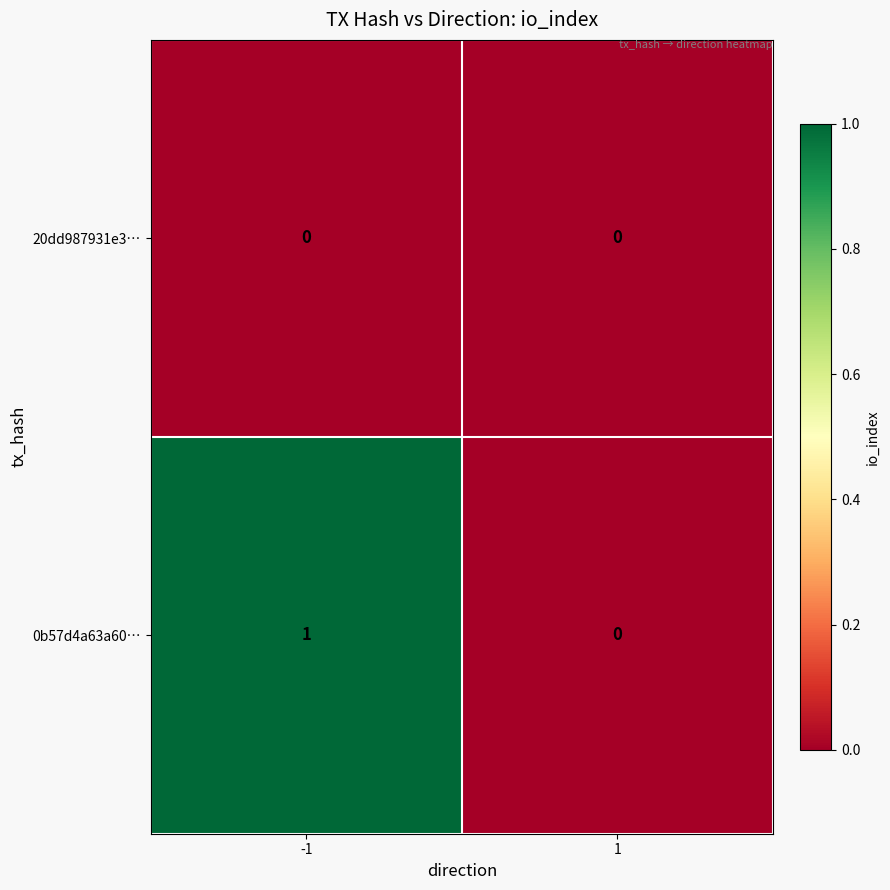

At -1, list the series in order from smallest to largest.

20dd987931e3…, 0b57d4a63a60…